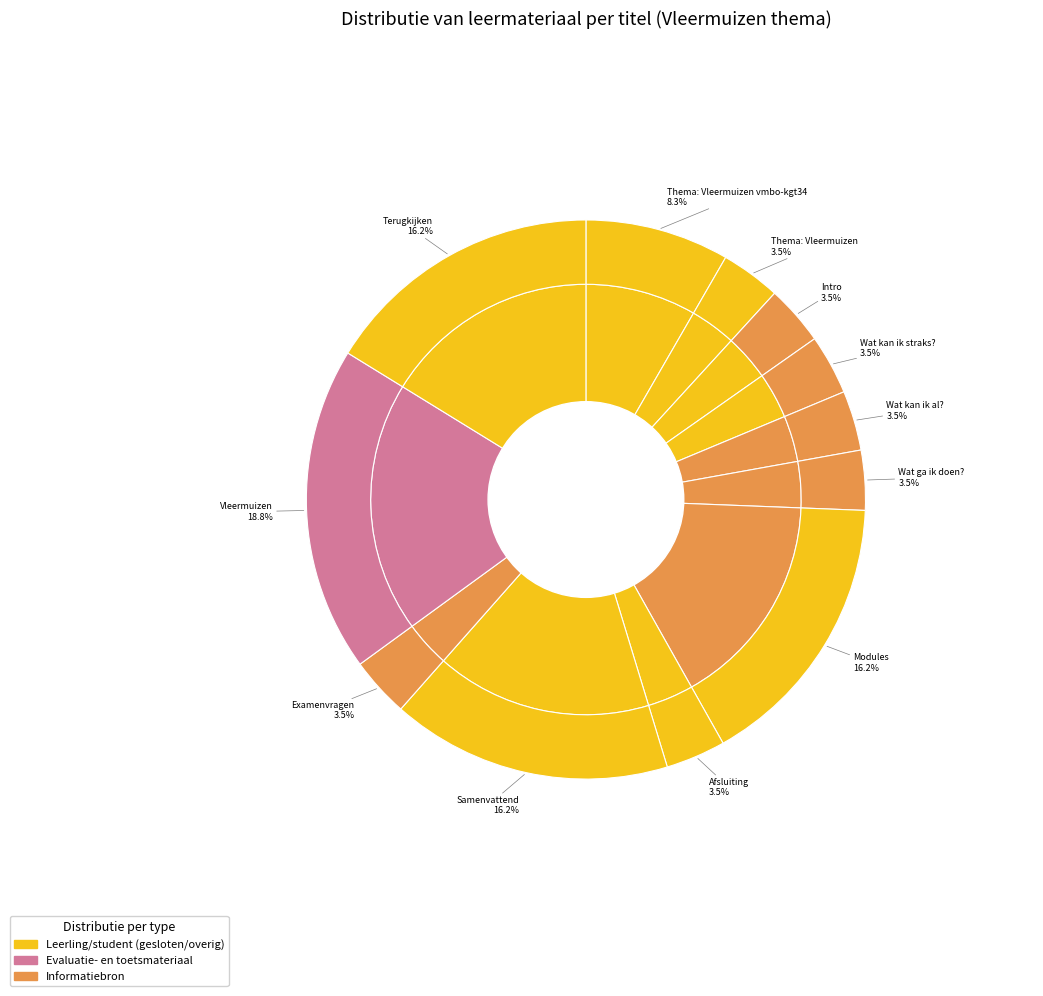

Combined, do Vleermuizen and Thema: Vleermuizen vmbo-kgt34 account for over 50%?

No